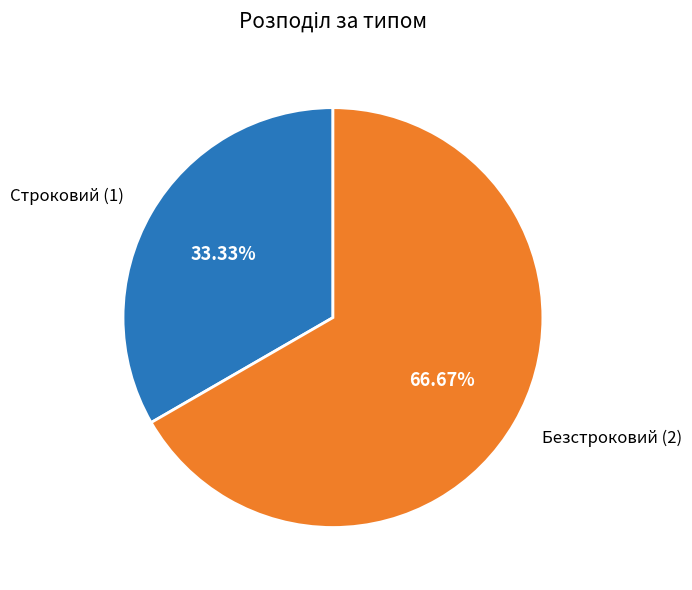

How many segments does this pie chart have?

2